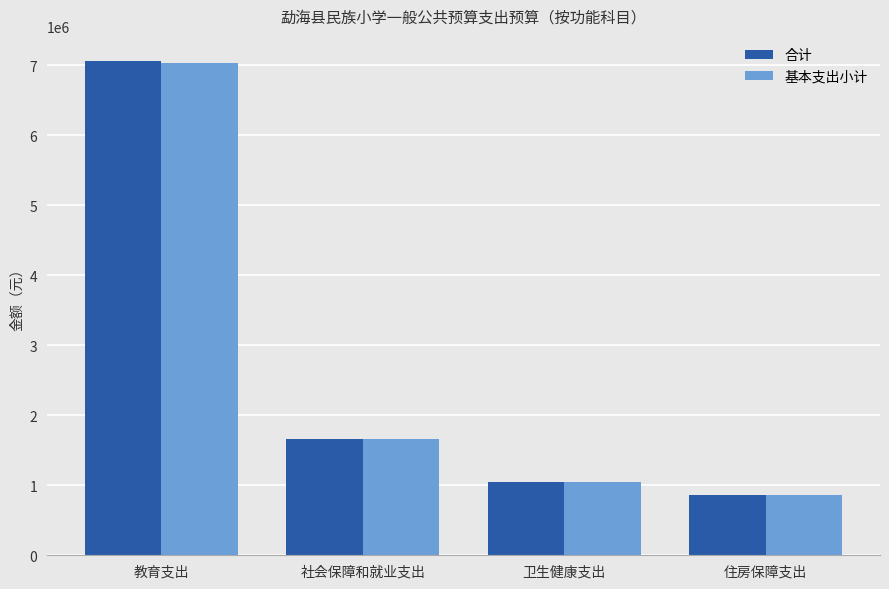

Is the value of 合计 at 住房保障支出 greater than the value of 基本支出小计 at 卫生健康支出?

No